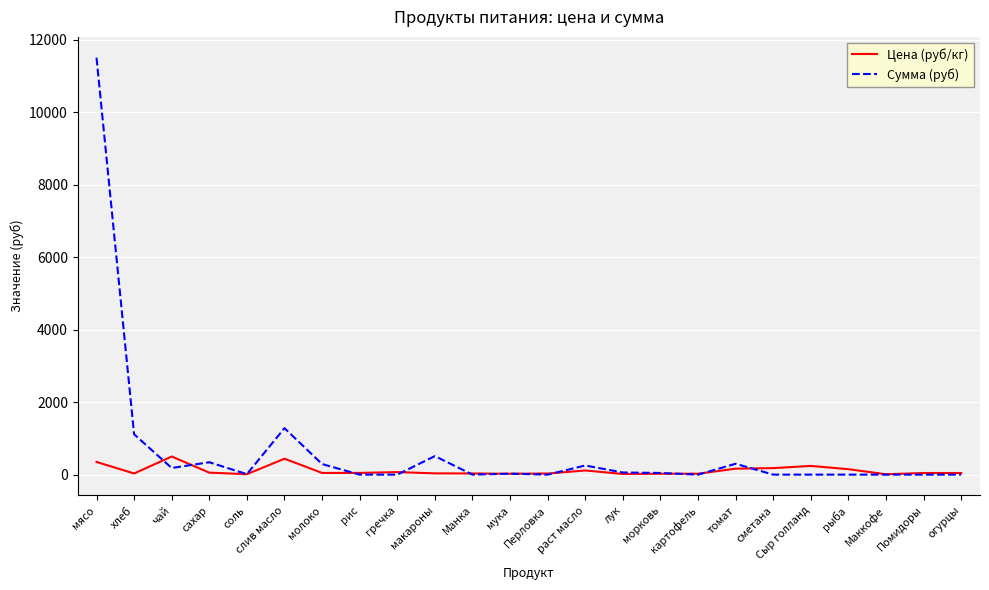

Is it true that Сумма (руб) equals 0.0 at рис?

True